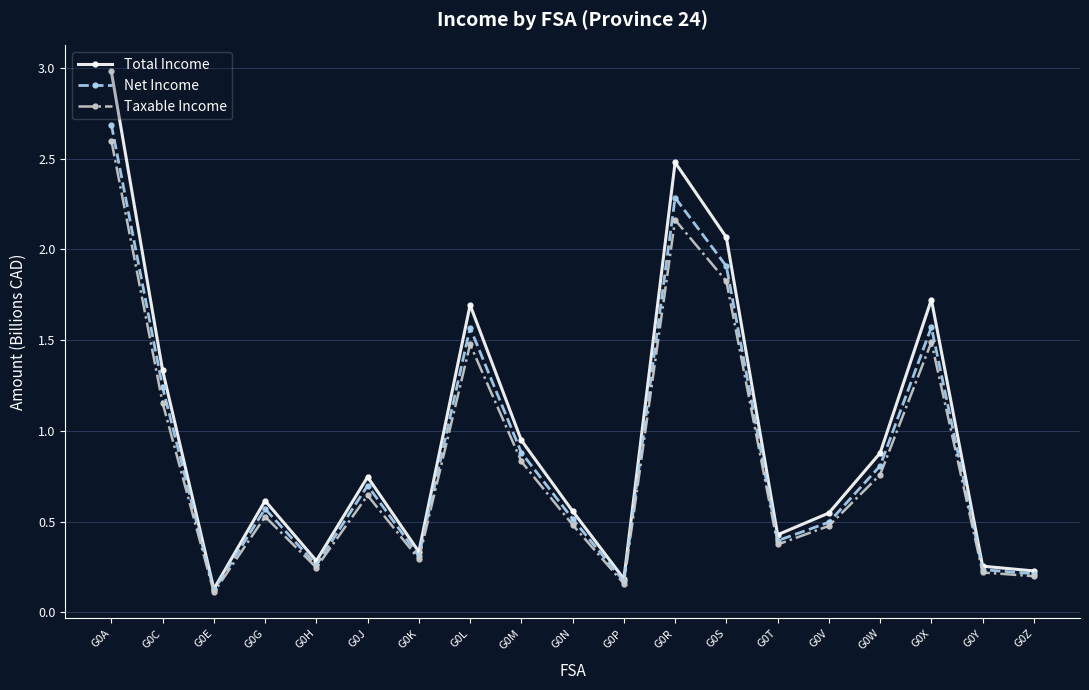

What is the highest value of the Total Income series?

3.0